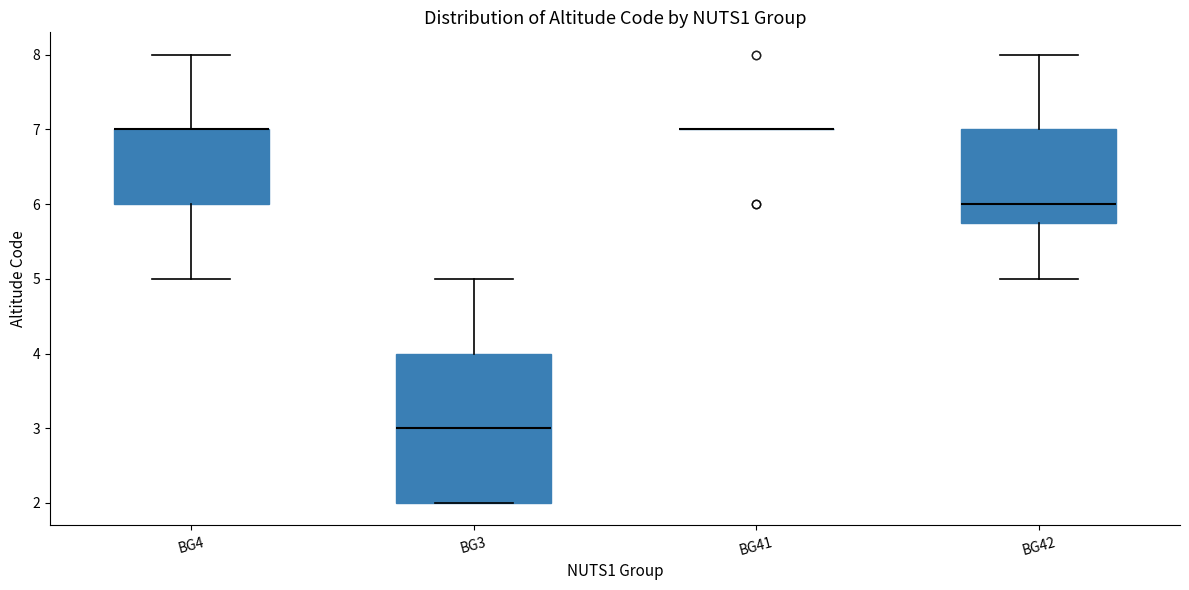

Where does the lower whisker of the box for BG4 end on the y-axis? The values are not printed on the chart, so give them approximately, as read against the axis.

5.0